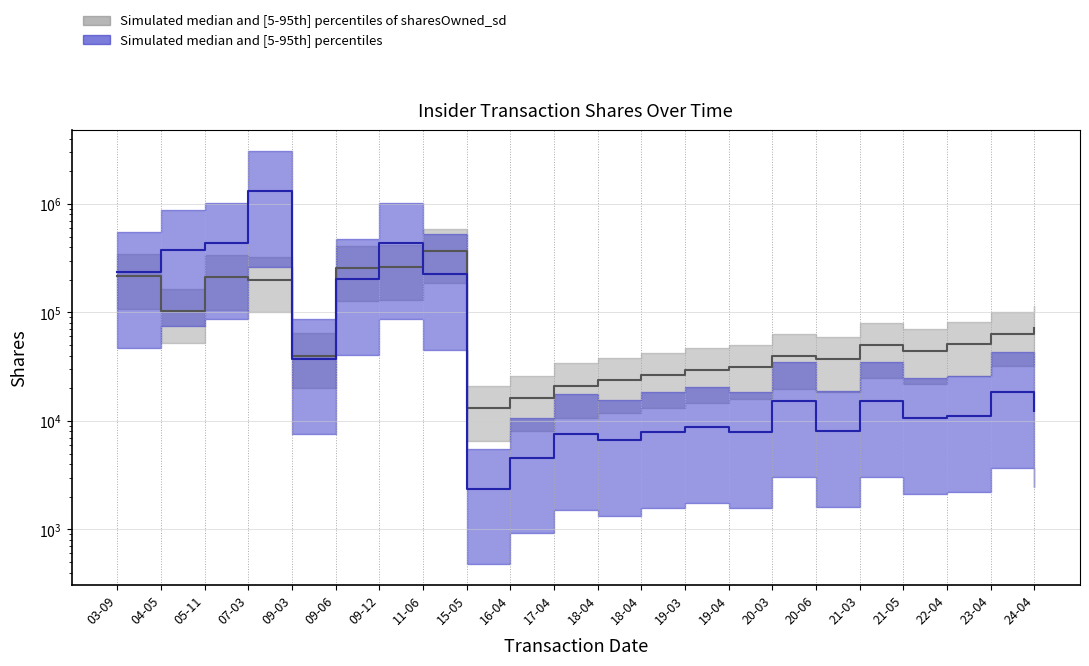

What position from the right is 2020-06-02?

6